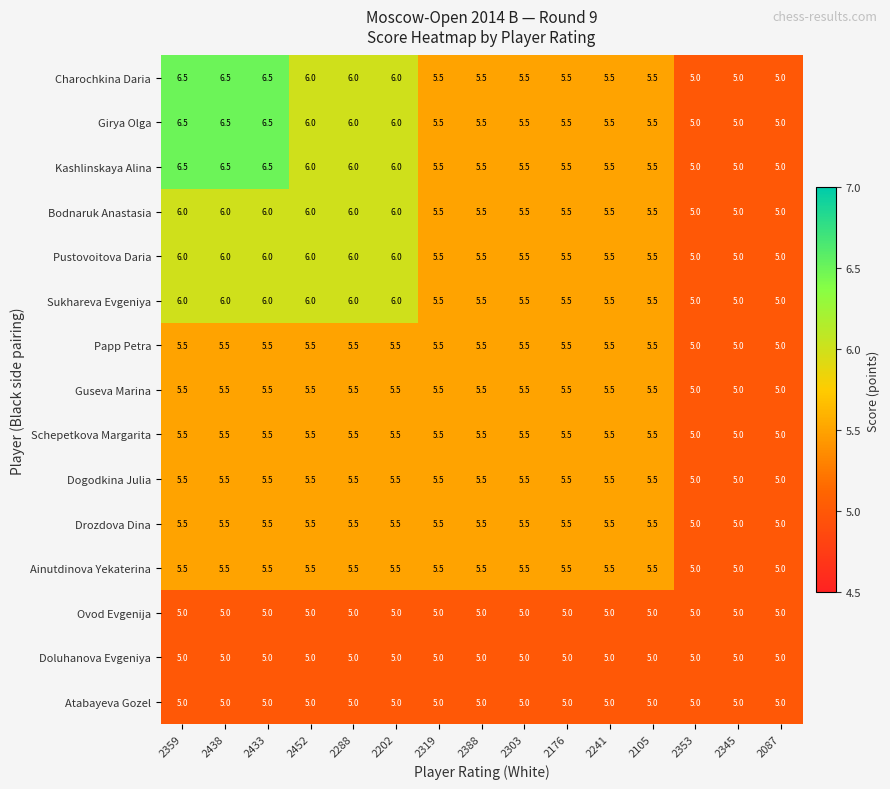

What is the difference between the second highest and minimum values in the Papp Petra series?

0.5